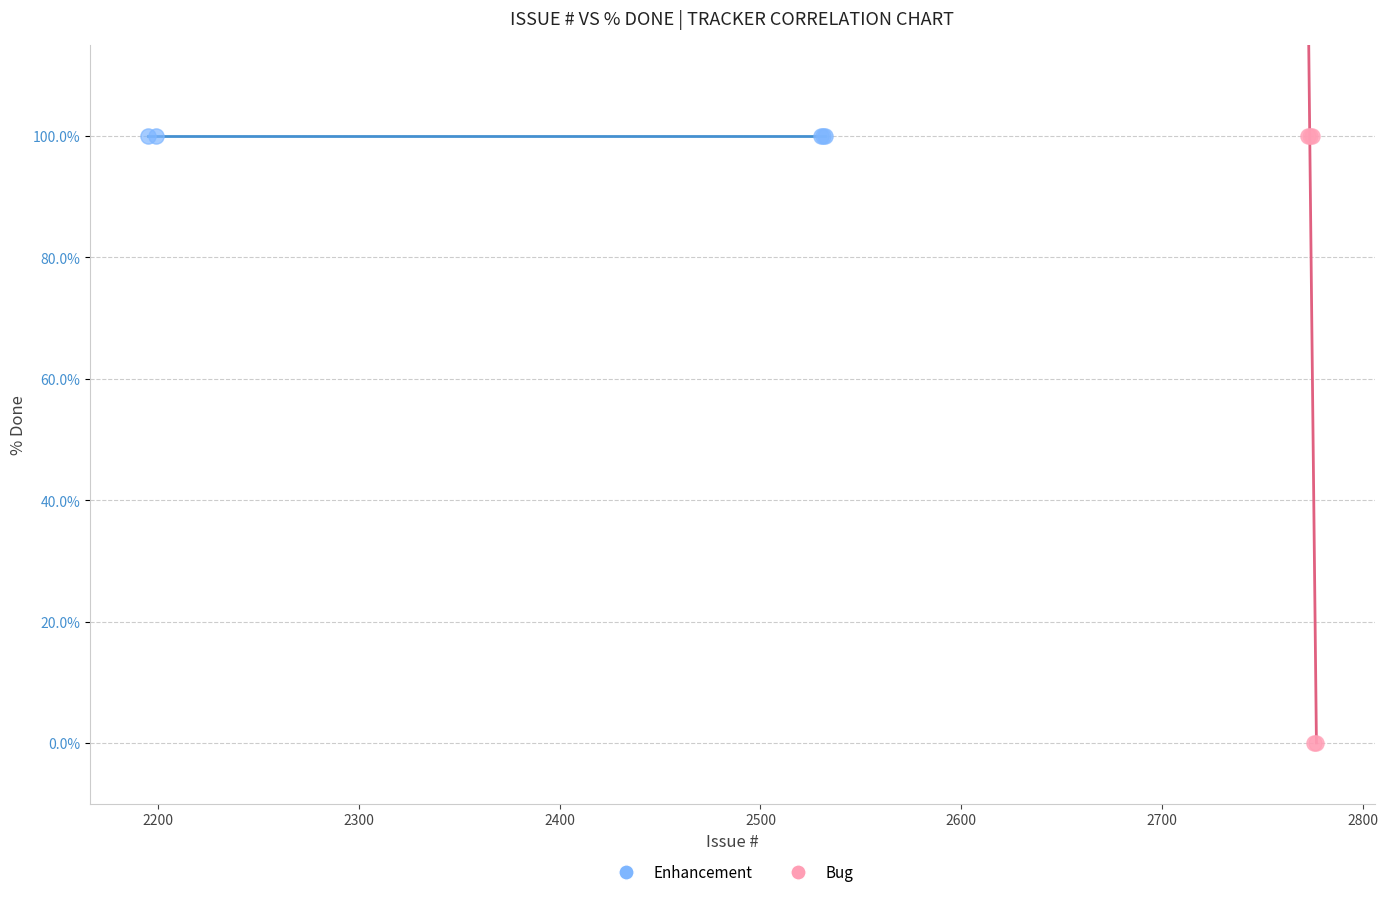

Which series contains the lowest Y value?

Bug